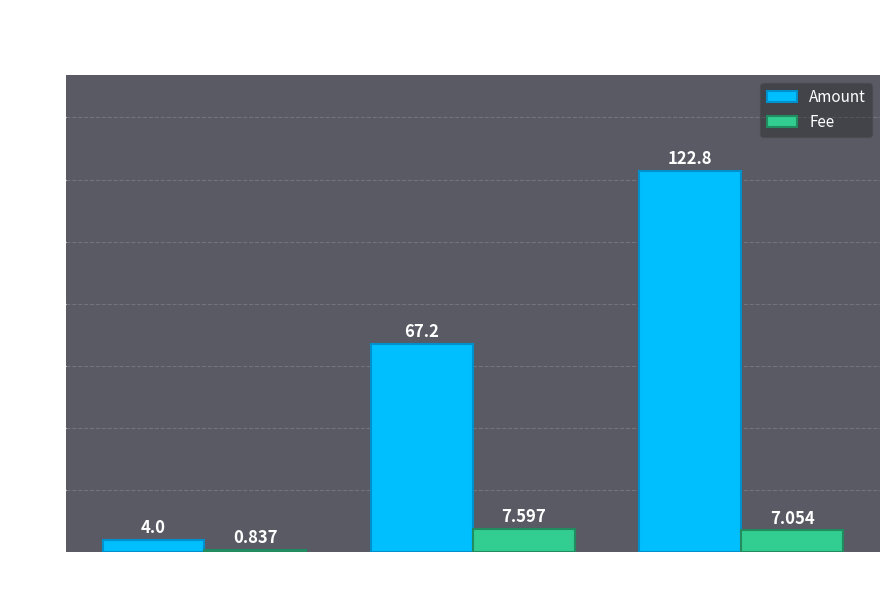

Is it true that Amount equals 92.0 at 2024-04?

False